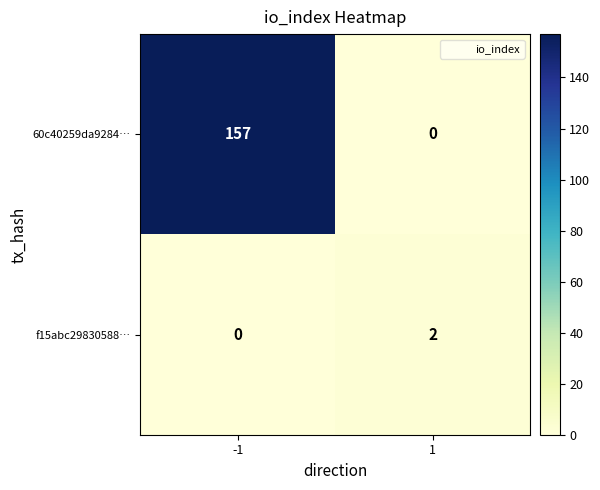

What is the sum of the 60c40259da9284… values at -1 and 1?

157